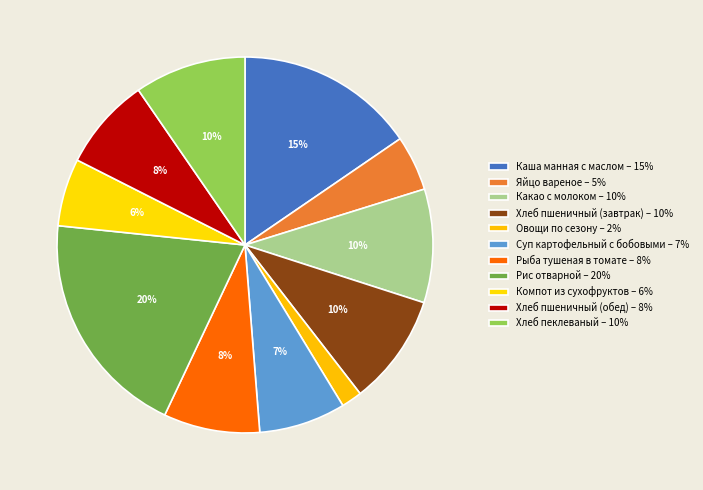

To the nearest percent, what is the difference between the largest and smallest slice percentages?

18%